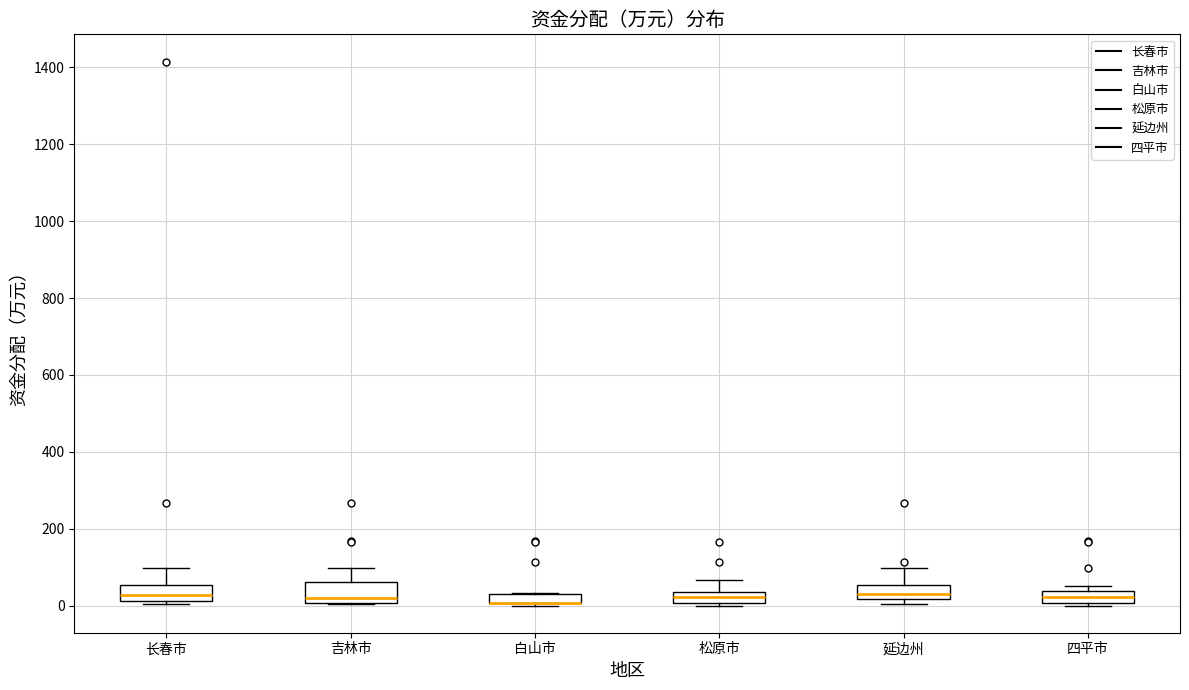

Where is the lower edge of the box for 长春市 on the y-axis? The values are not printed on the chart, so give them approximately, as read against the axis.

20